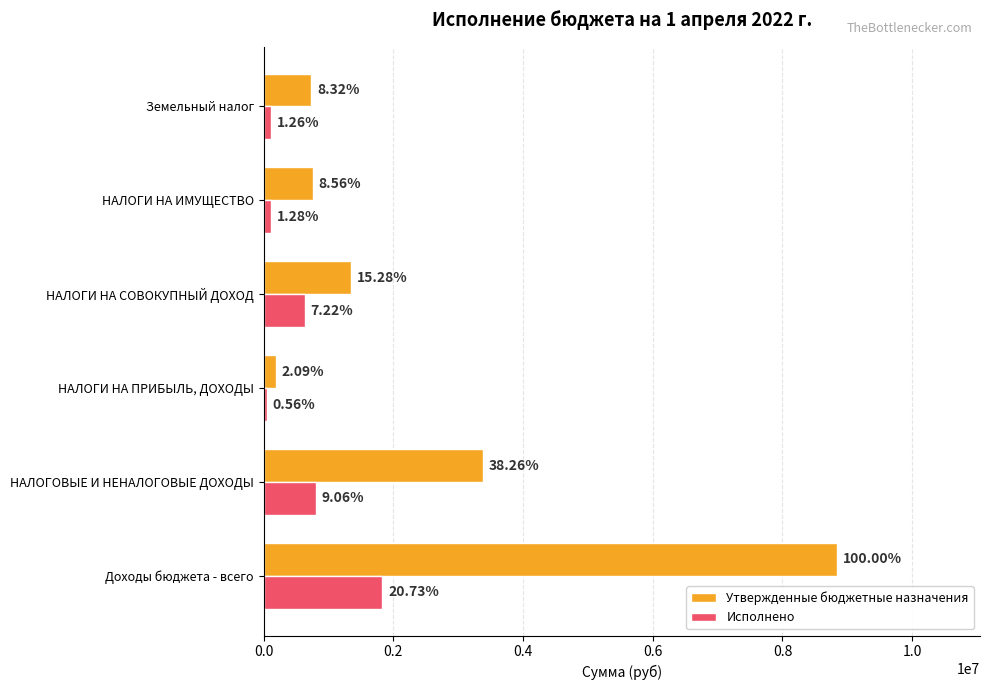

What are all the series names shown in the legend?

Утвержденные бюджетные назначения, Исполнено